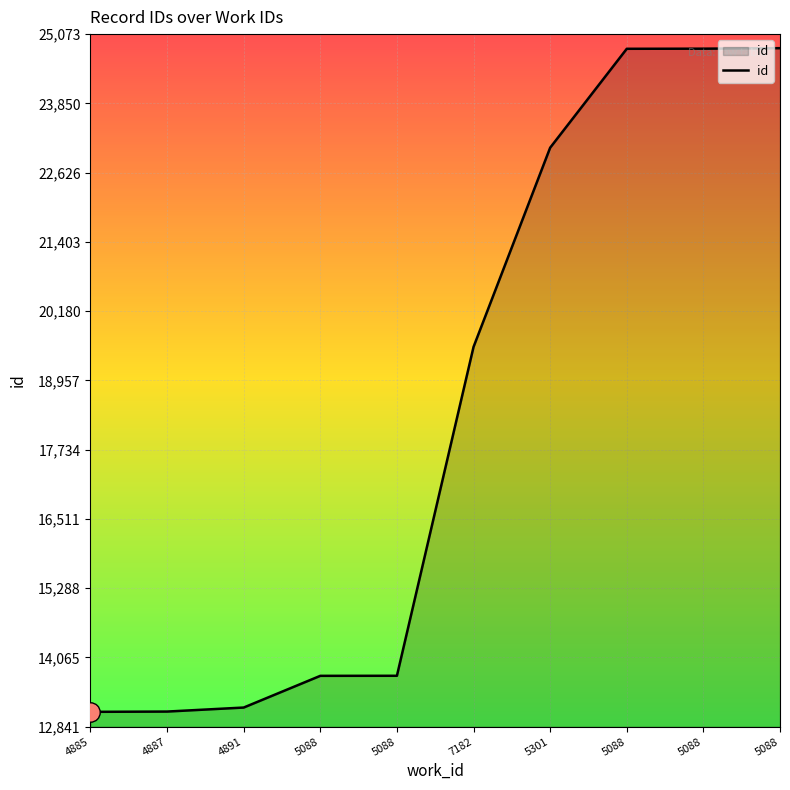

True or false: the data shows 20603 at 5088.

False